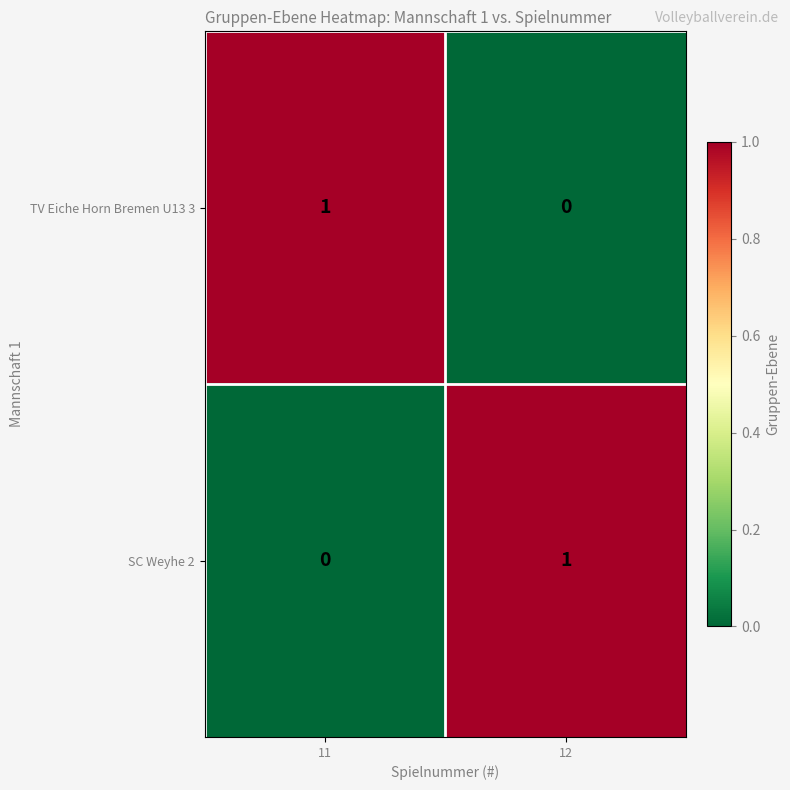

Reading left to right, list all the values displayed in this chart.

TV Eiche Horn Bremen U13 3: 11=1	12=0
SC Weyhe 2: 11=0	12=1